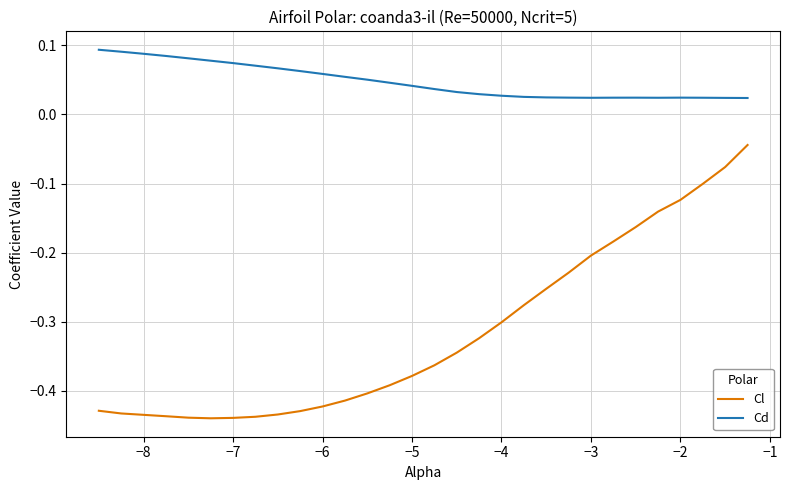

Rank the series by their average value, from highest to lowest.

Cd, Cl